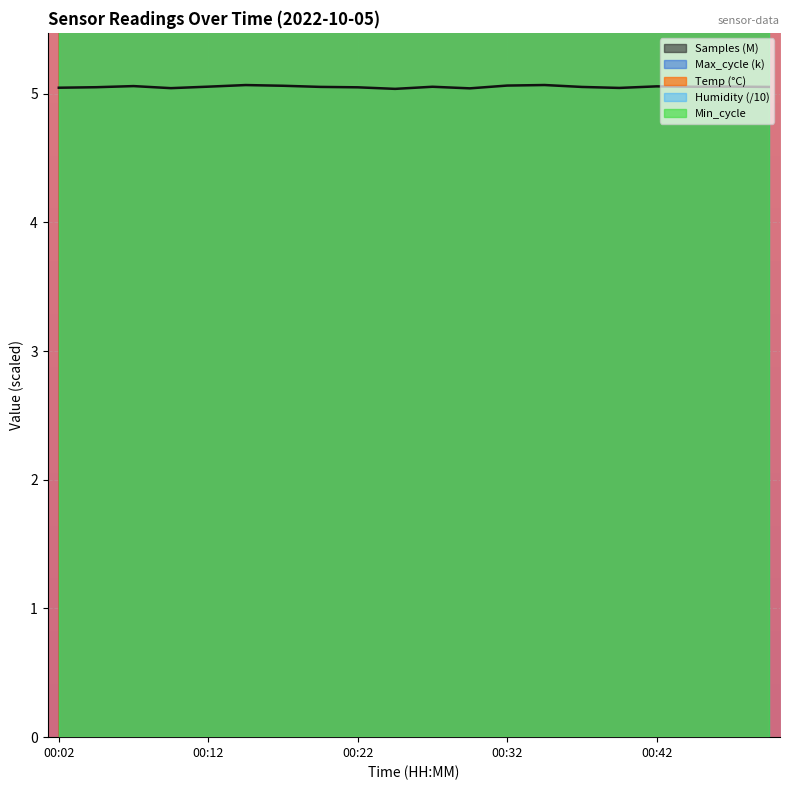

What is the average value?

14.8